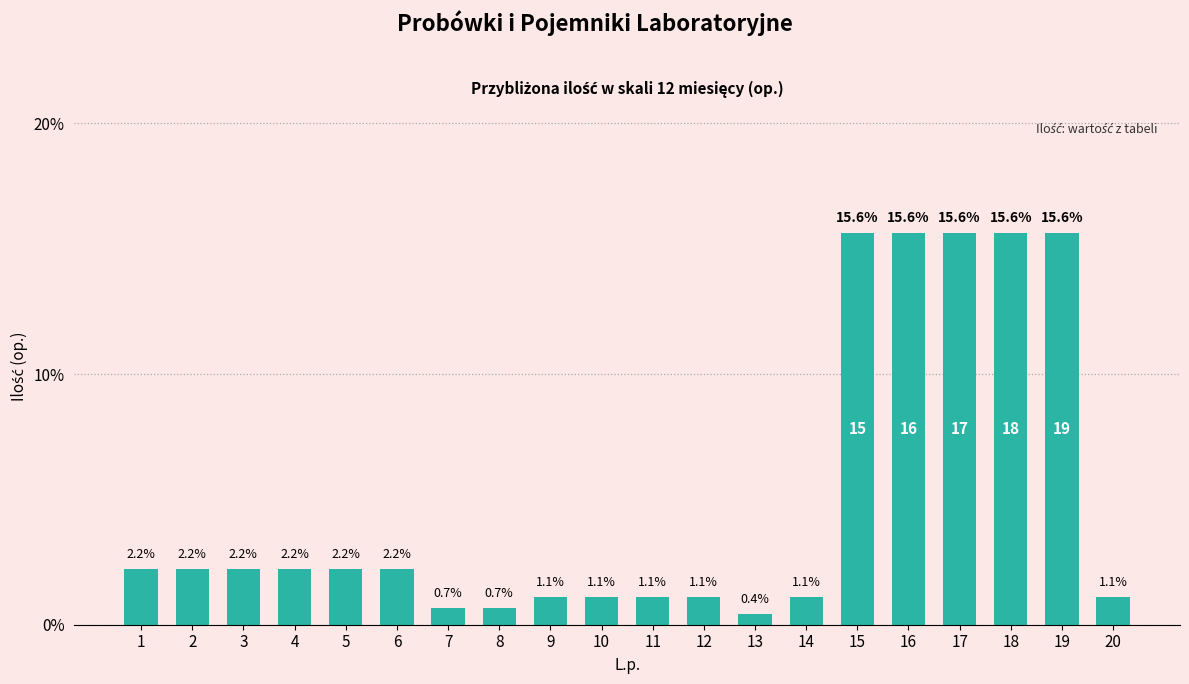

At which category does the chart reach its minimum across all series?

13